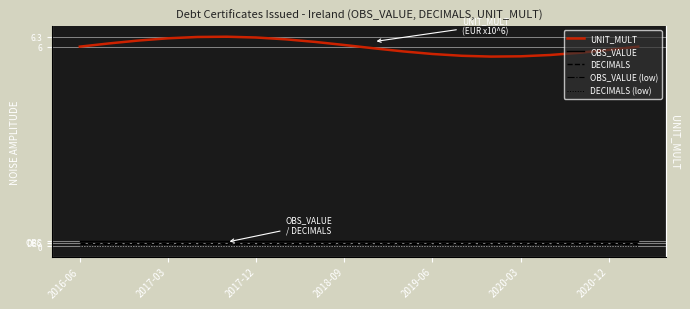

In UNIT_MULT, how many points are higher than both neighbors (excluding endpoints)?

1